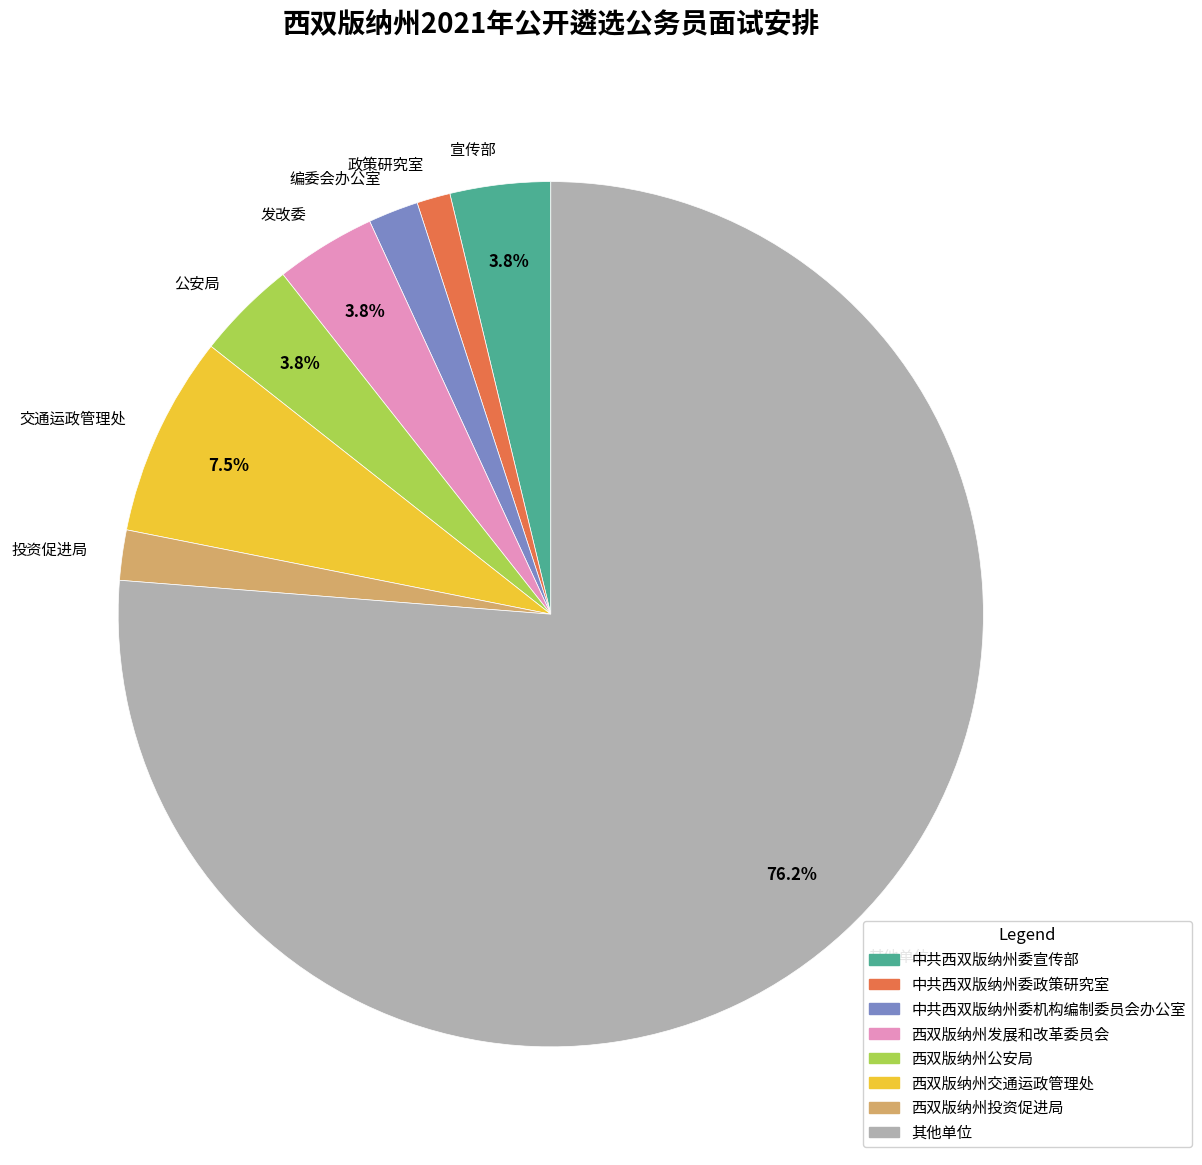

Which has a higher value, 发改委 or 其他单位?

其他单位